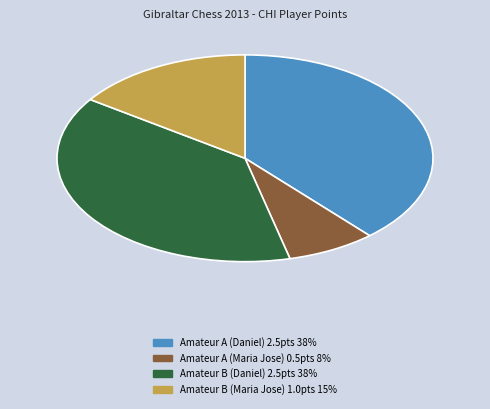

True or false: Amateur A (Maria Jose) accounts for 8% of the total.

True